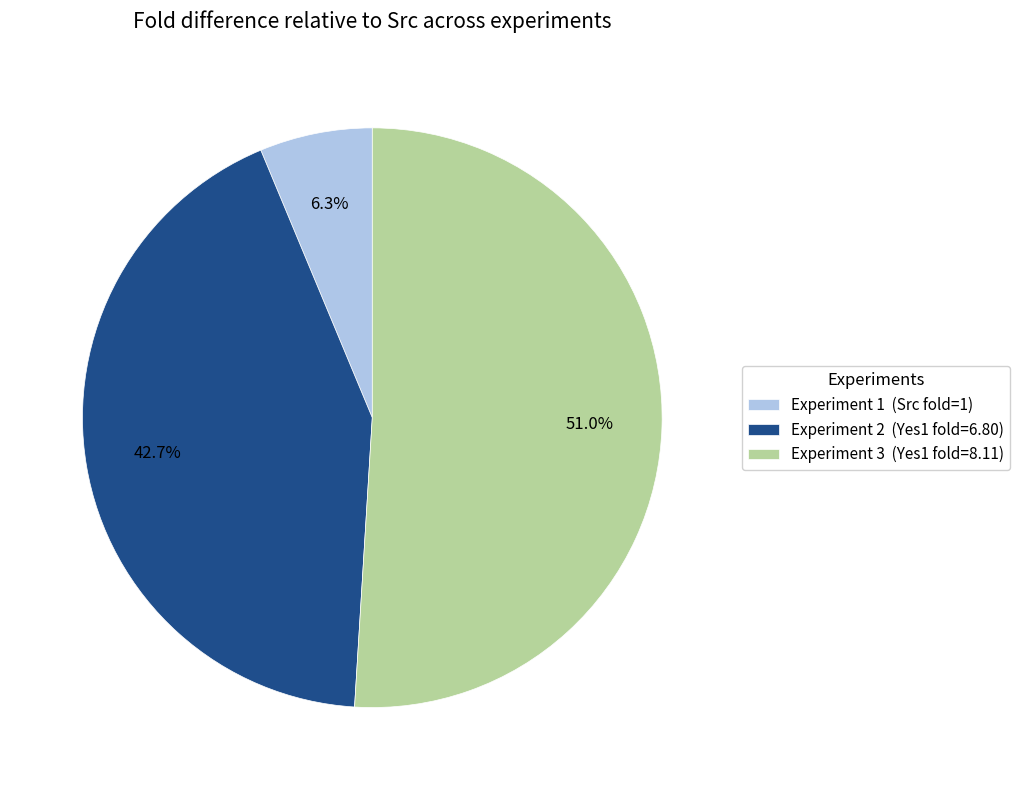

What is the largest slice in the pie chart?

Experiment 3